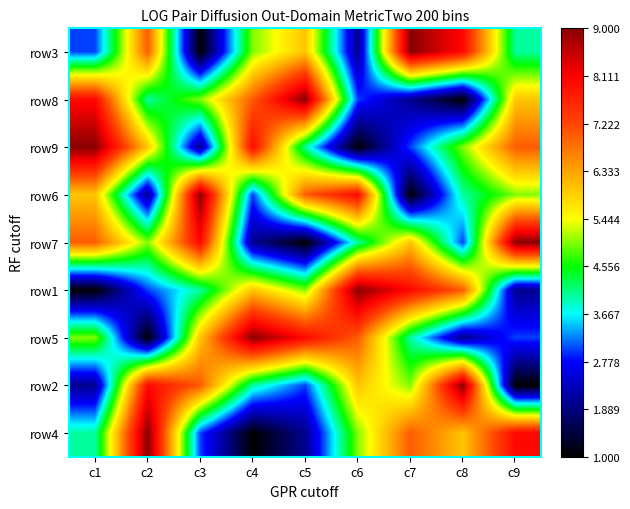

At which category is the sum across all series the highest?

c1